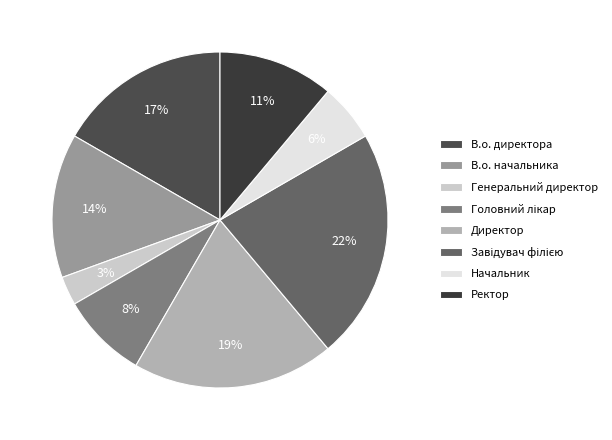

Does В.о. начальника represent more than half of the total?

No